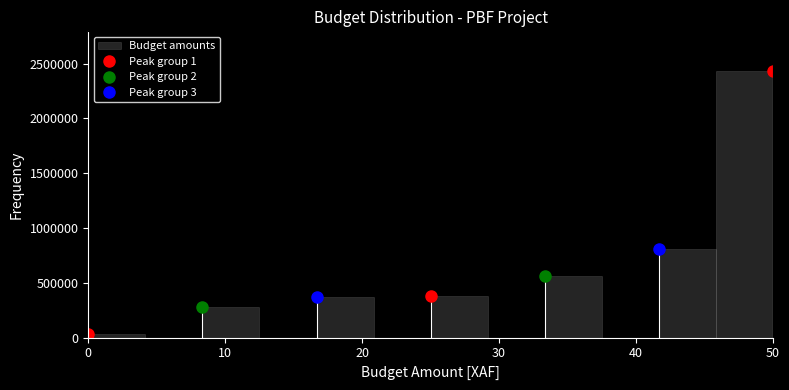

Which range on the x-axis has the tallest bar?

46 to 50